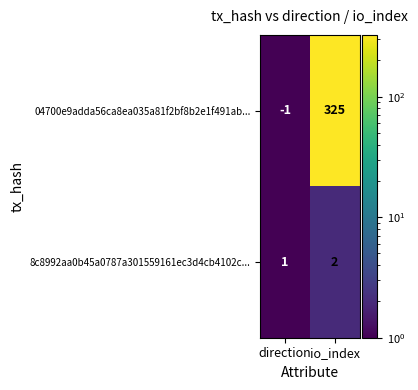

What is the sum of all 8c8992aa0b45a0787a301559161ec3d4cb4102c... values?

3